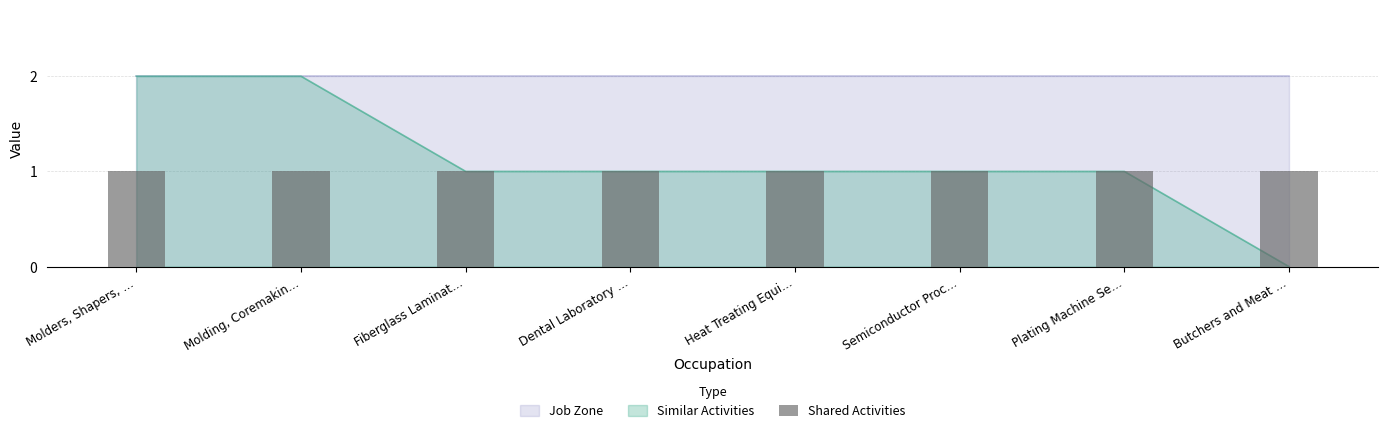

Rank the categories by value from highest to lowest.

Molders, Shapers, …, Molding, Coremakin…, Fiberglass Laminat…, Dental Laboratory …, Heat Treating Equi…, Semiconductor Proc…, Plating Machine Se…, Butchers and Meat …